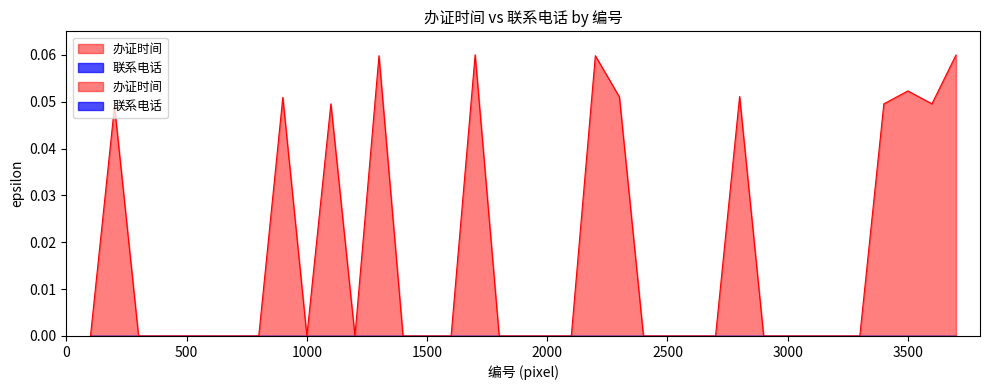

True or false: there are more than 0 points higher than both neighbors.

True